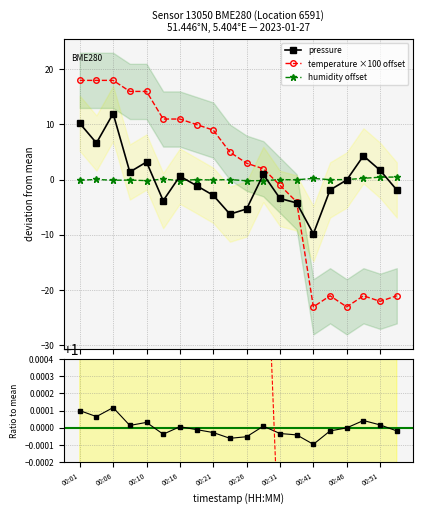

Is it true that humidity equals 0.8 at 00:53?

False